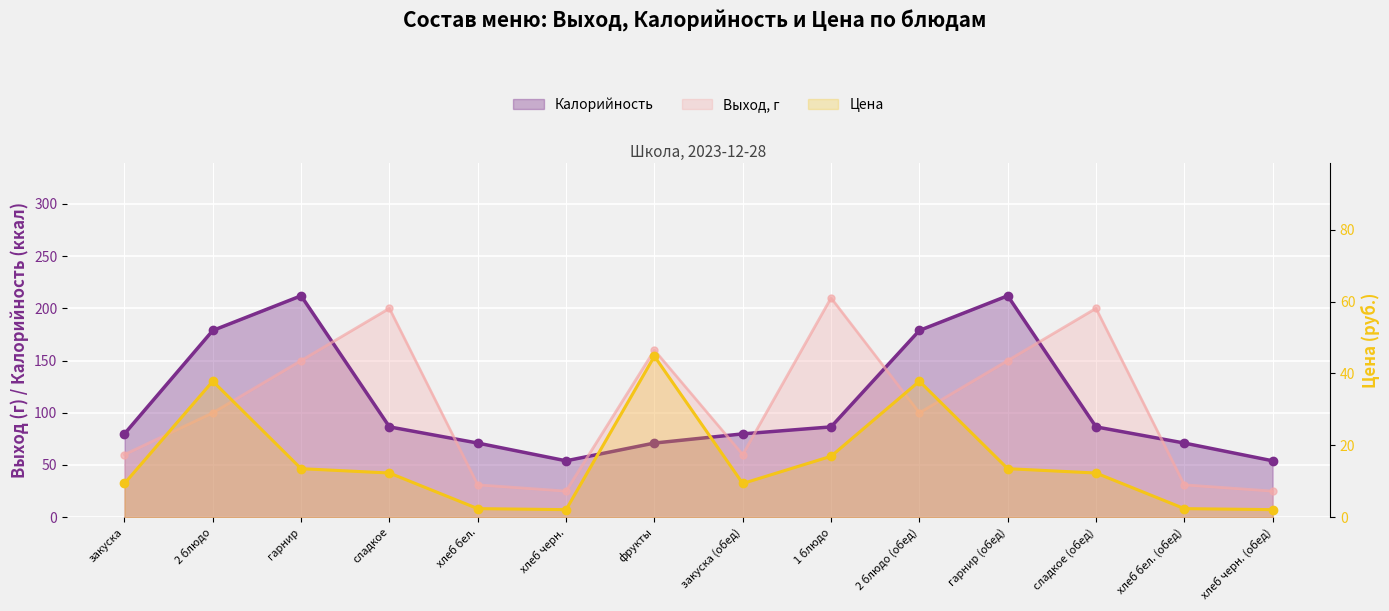

How many lines are shown in the chart?

3